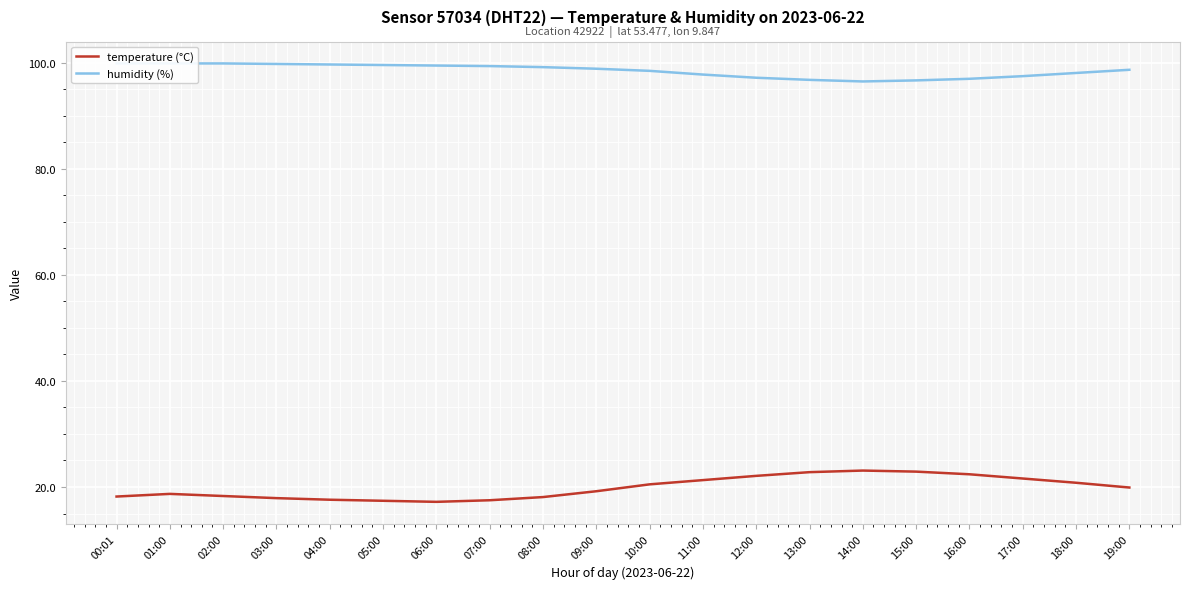

Read the temperature (°C) value at 13:00.

22.8